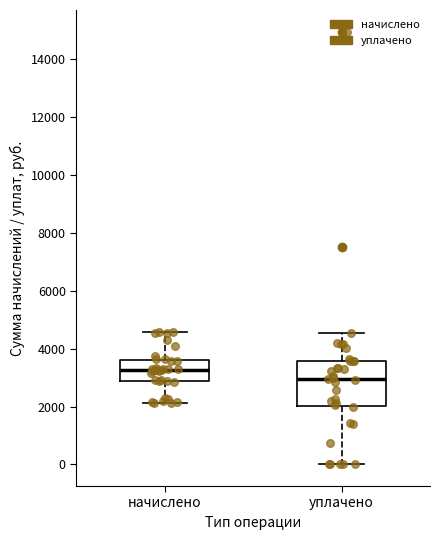

Which box has the highest median line?

начислено